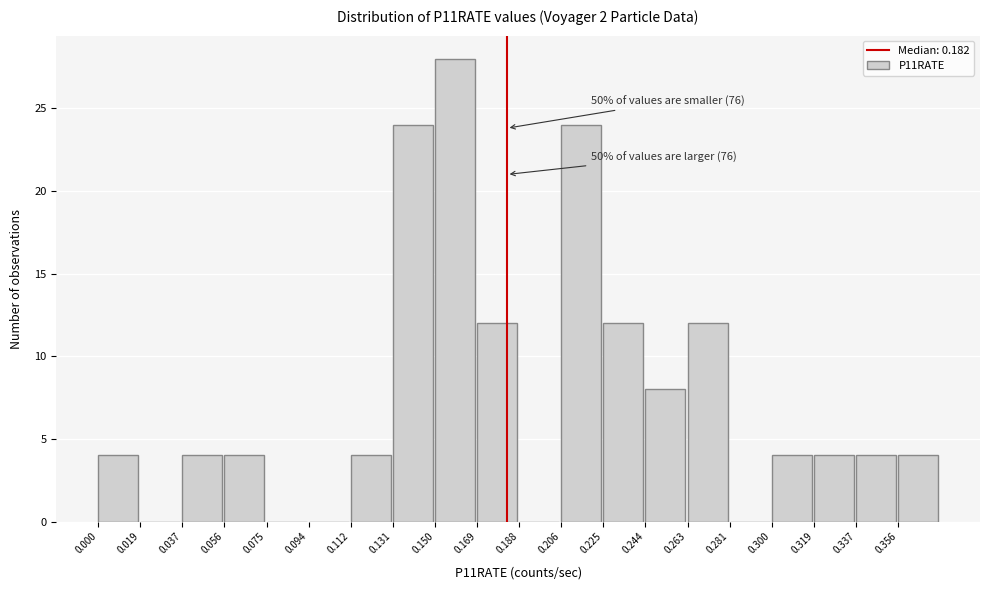

Over which range of the x-axis is the bar tallest?

0.150 to 0.168